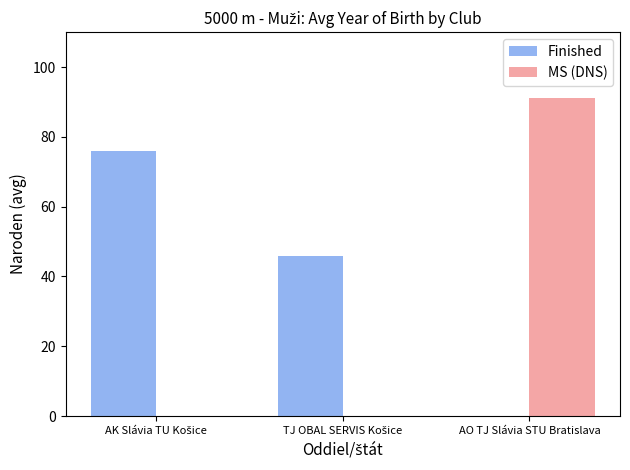

What is the total value across all series at AO TJ Slávia STU Bratislava?

91